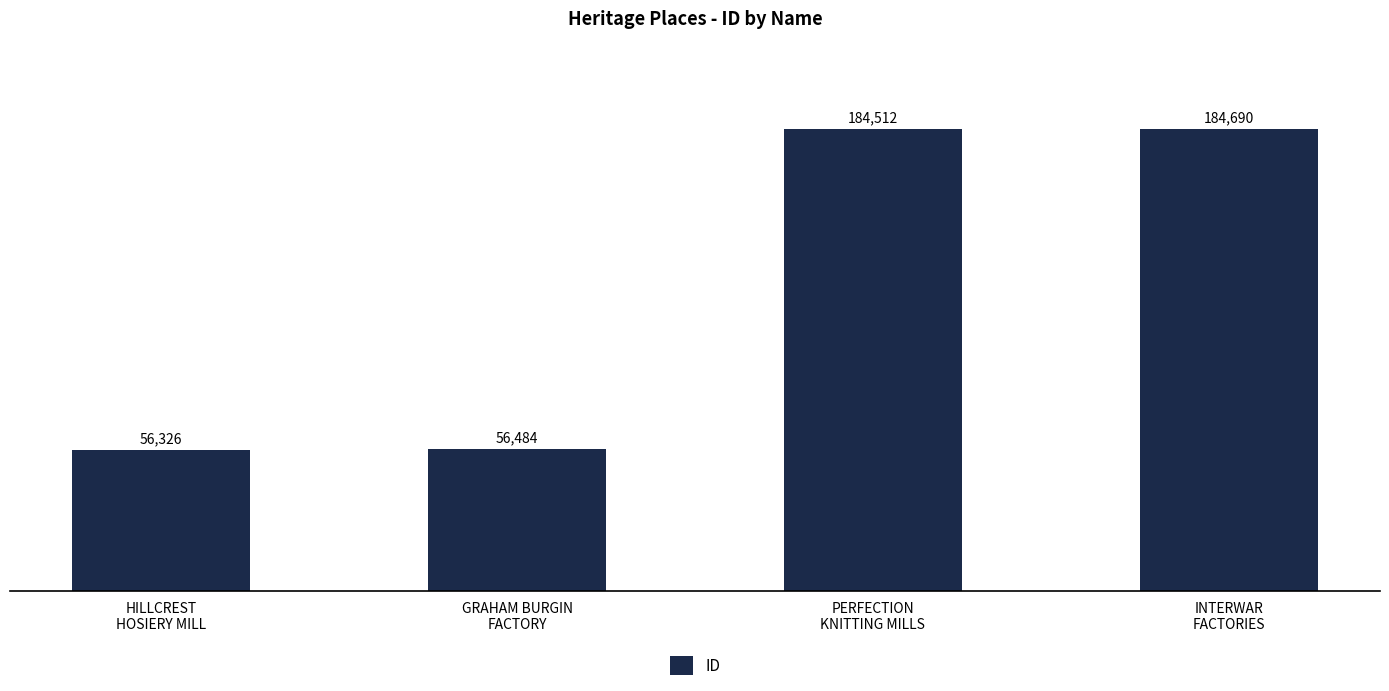

Reading right to left, list all the values displayed in this chart.

INTERWAR
FACTORIES=184690	PERFECTION
KNITTING MILLS=184512	GRAHAM BURGIN
FACTORY=56484	HILLCREST
HOSIERY MILL=56326